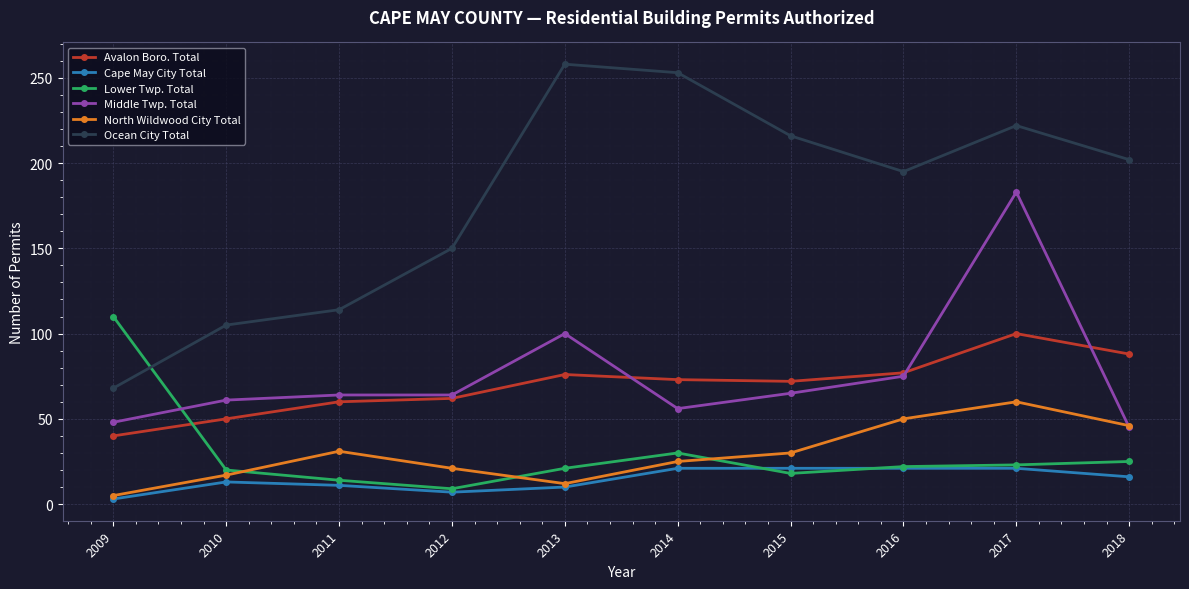

Is the value of North Wildwood City Total at 2011 greater than the value of Cape May City Total at 2011?

Yes